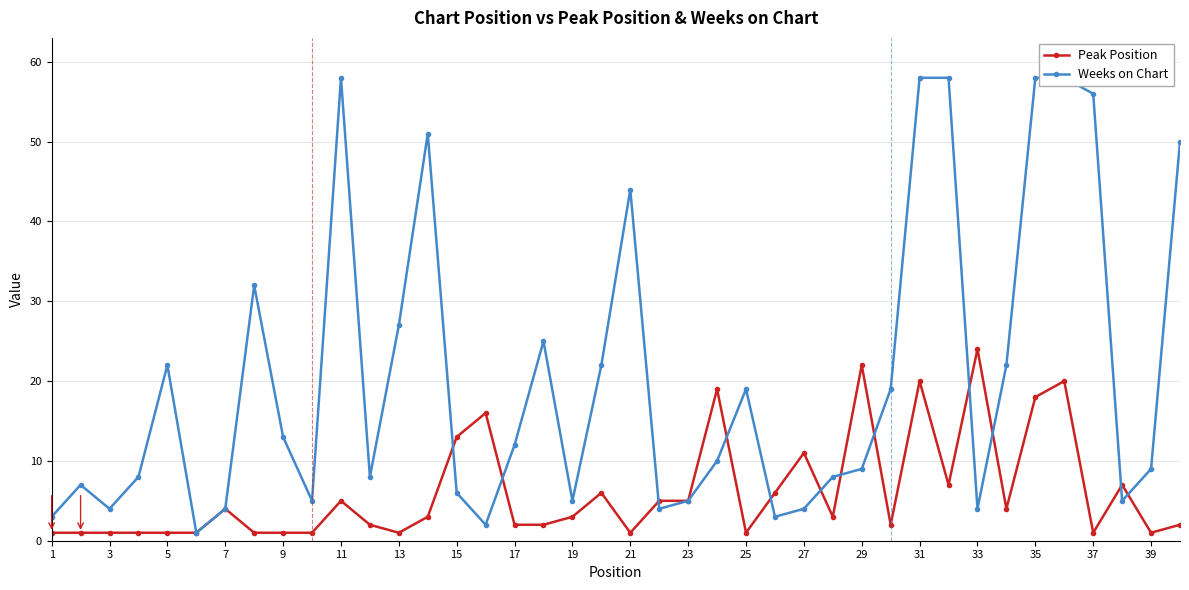

At which label does Peak Position first exceed 3?

7